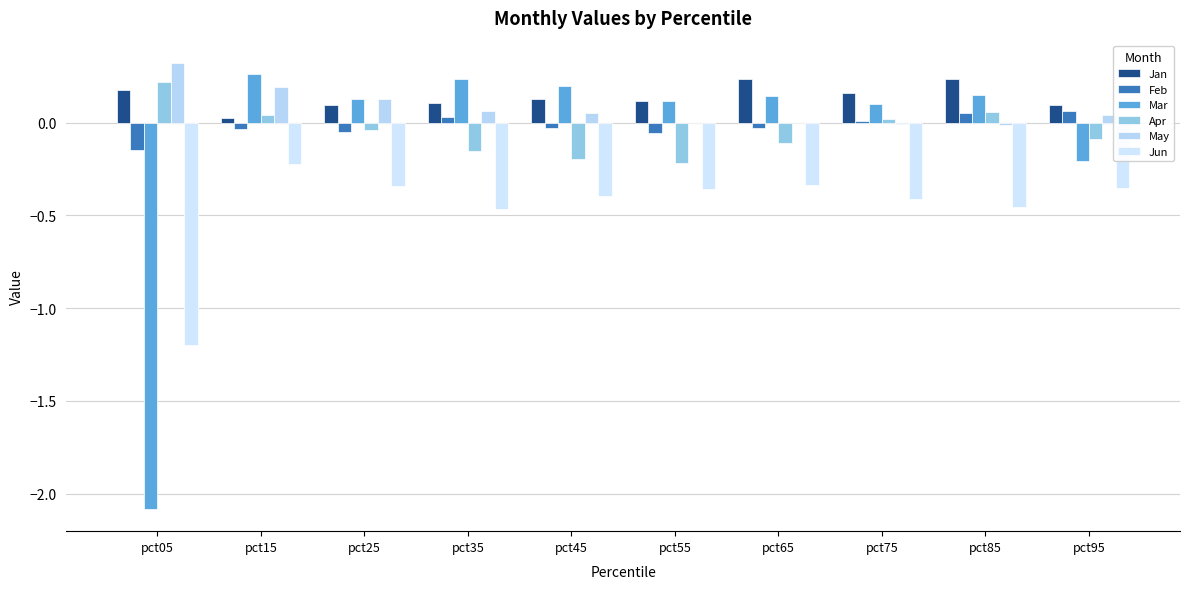

Count the number of data series in this chart.

6